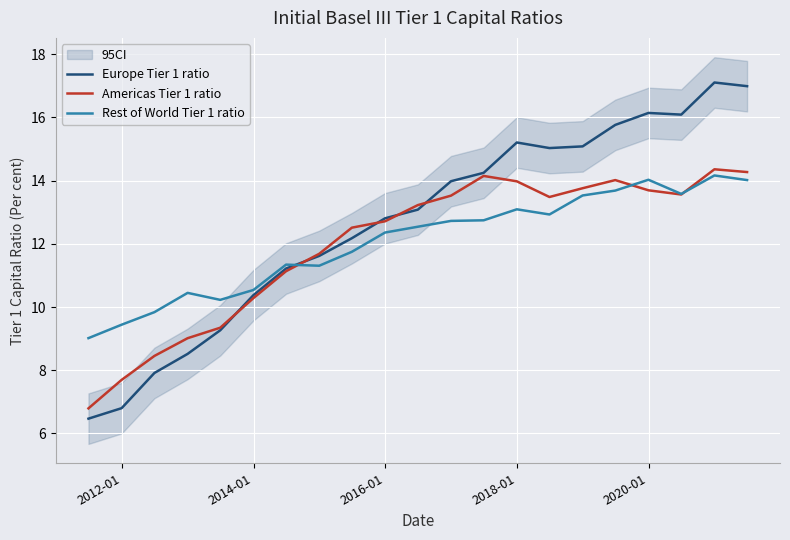

What is the value of the Rest of World Tier 1 ratio point at the 21st from the left?

14.0